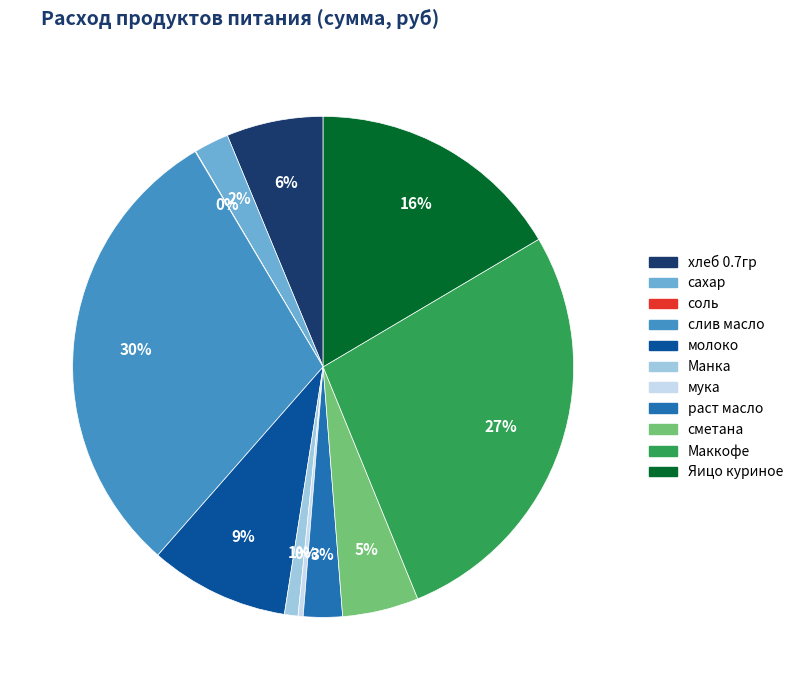

Is the sum of сахар and слив масло greater than half?

No